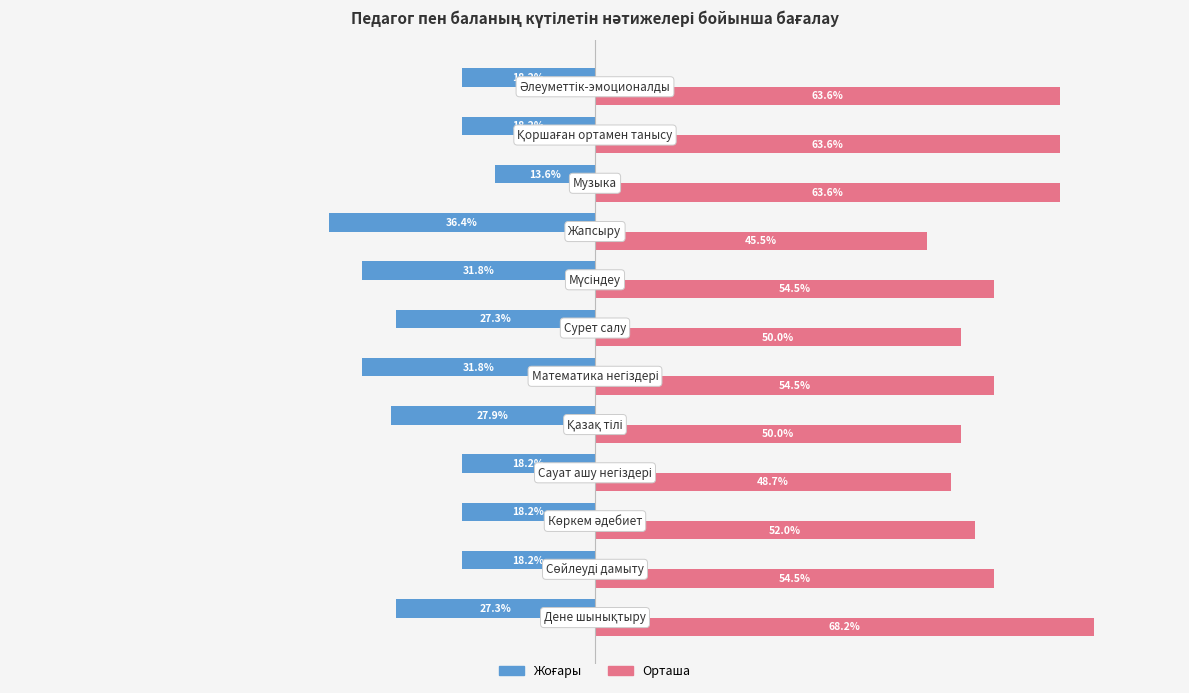

Which series has the largest total across all categories?

Орташа